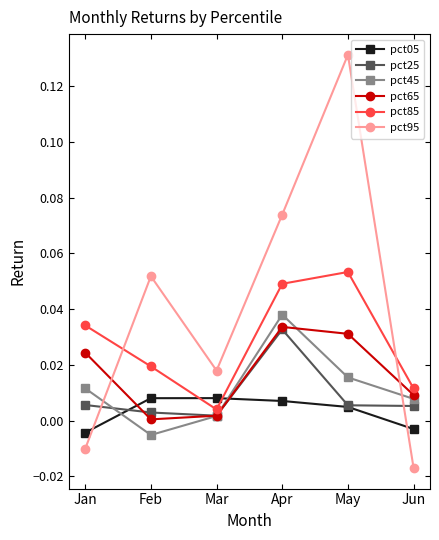

True or false: pct45 and pct05 intersect in this chart.

True